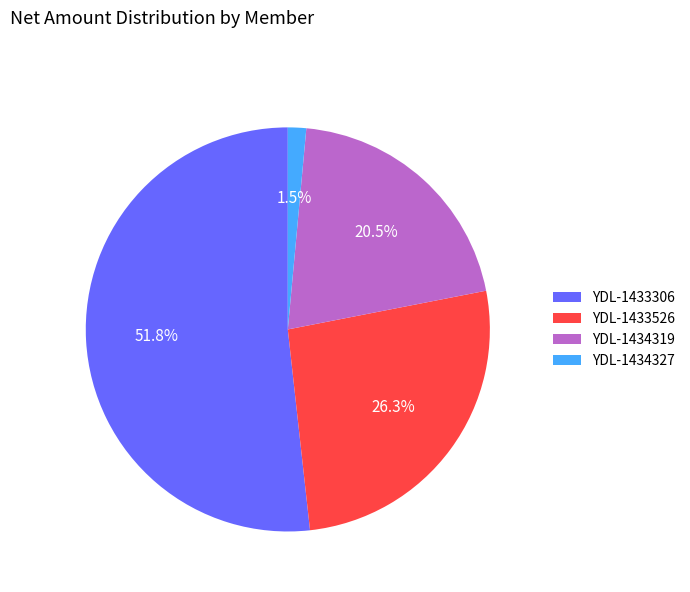

Is there any slice that represents more than half of the pie?

Yes